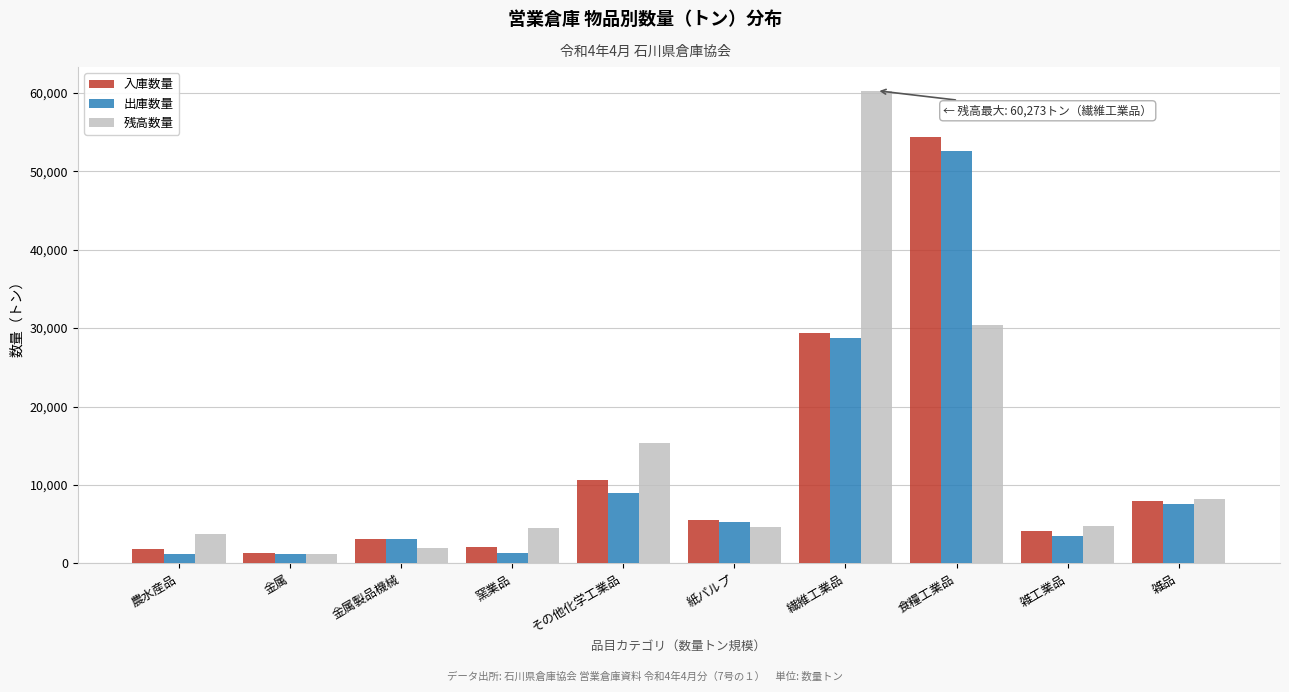

What is the total value across all series at 窯業品?

7990